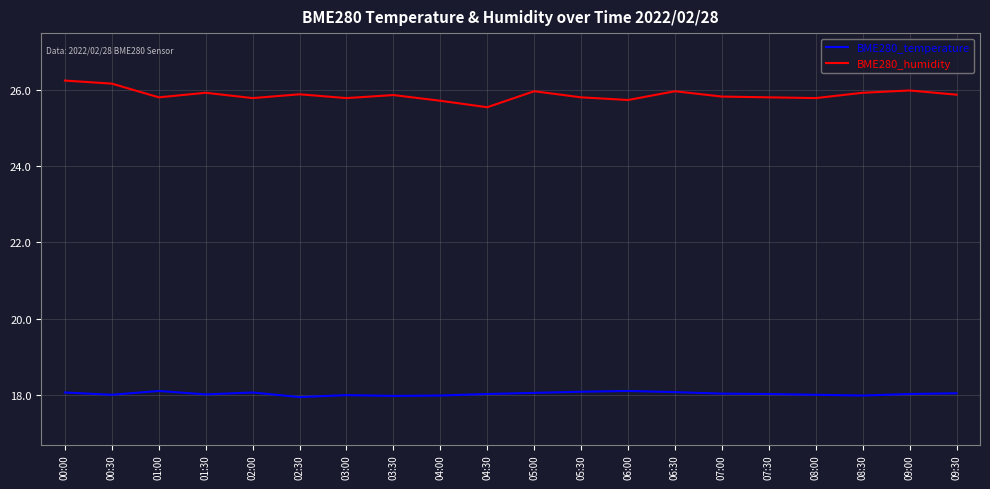

List the series in order of their peak value, lowest first.

BME280_temperature, BME280_humidity